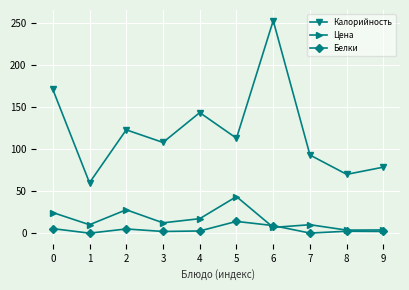

Is it true that Цена equals 17.2 at 4?

True